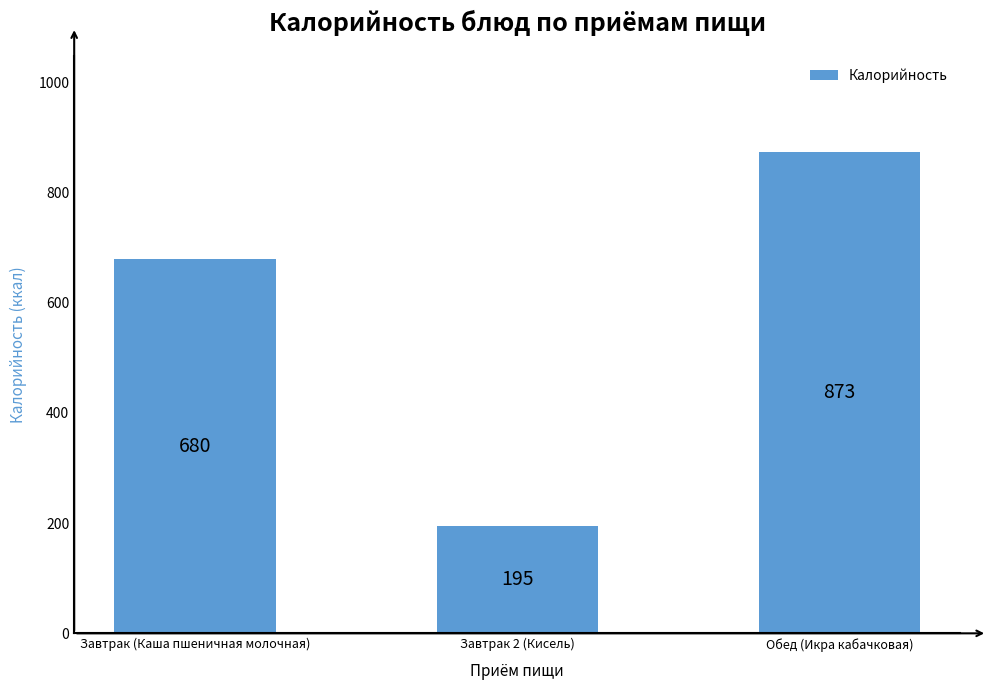

What is the sum of all values?

1748